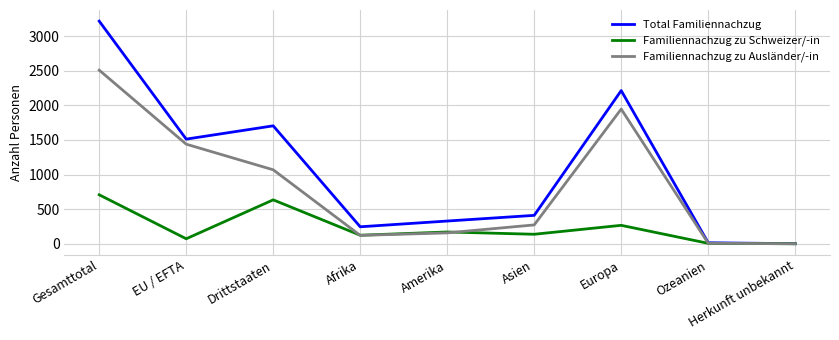

At Gesamttotal, list the series in order from largest to smallest.

Total Familiennachzug, Familiennachzug zu Ausländer/-in, Familiennachzug zu Schweizer/-in